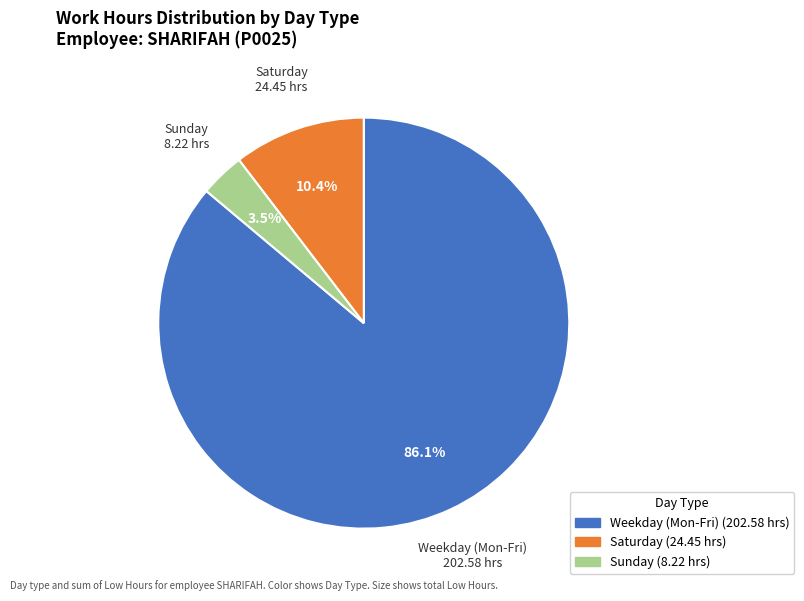

Does Weekday (Mon-Fri) represent more than half of the total?

Yes